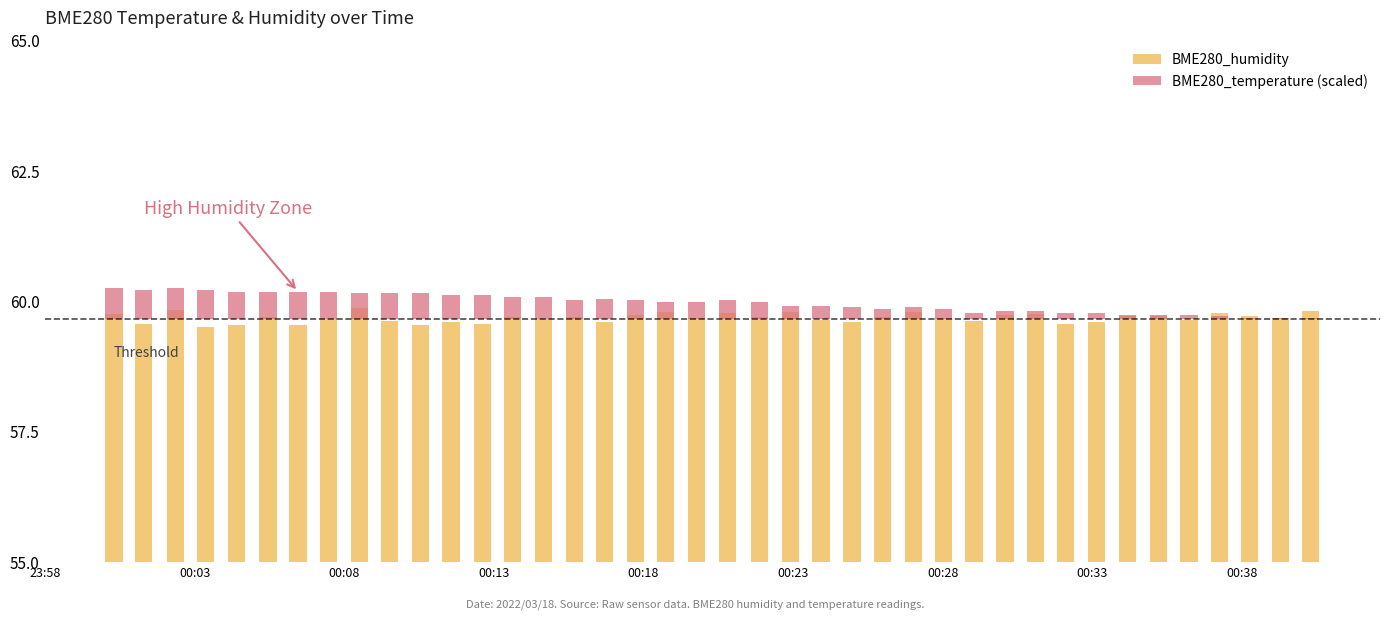

Reading left to right, what are all the values shown in this chart?

BME280_humidity: 59.7	59.6	59.8	59.5	59.5	59.7	59.5	59.6	59.9	59.6	59.5	59.6	59.6	59.7	59.6	59.7	59.6	59.7	59.8	59.7	59.8	59.7	59.8	59.6	59.6	59.7	59.8	59.7	59.6	59.7	59.8	59.6	59.6	59.7	59.7	59.6	59.8	59.7	59.7	59.8
BME280_temperature (scaled): 0.6	0.6	0.6	0.6	0.5	0.5	0.5	0.5	0.5	0.5	0.5	0.5	0.5	0.4	0.4	0.4	0.4	0.4	0.3	0.3	0.4	0.3	0.3	0.3	0.2	0.2	0.2	0.2	0.1	0.2	0.2	0.1	0.1	0.1	0.1	0.1	0.1	0.0	0.0	0.0